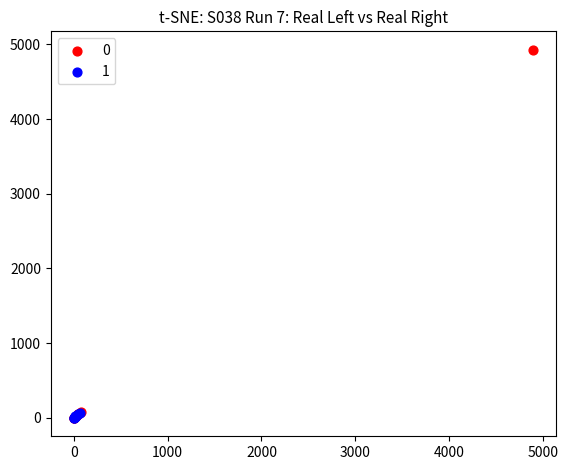

What are all the series names shown in the legend?

0, 1